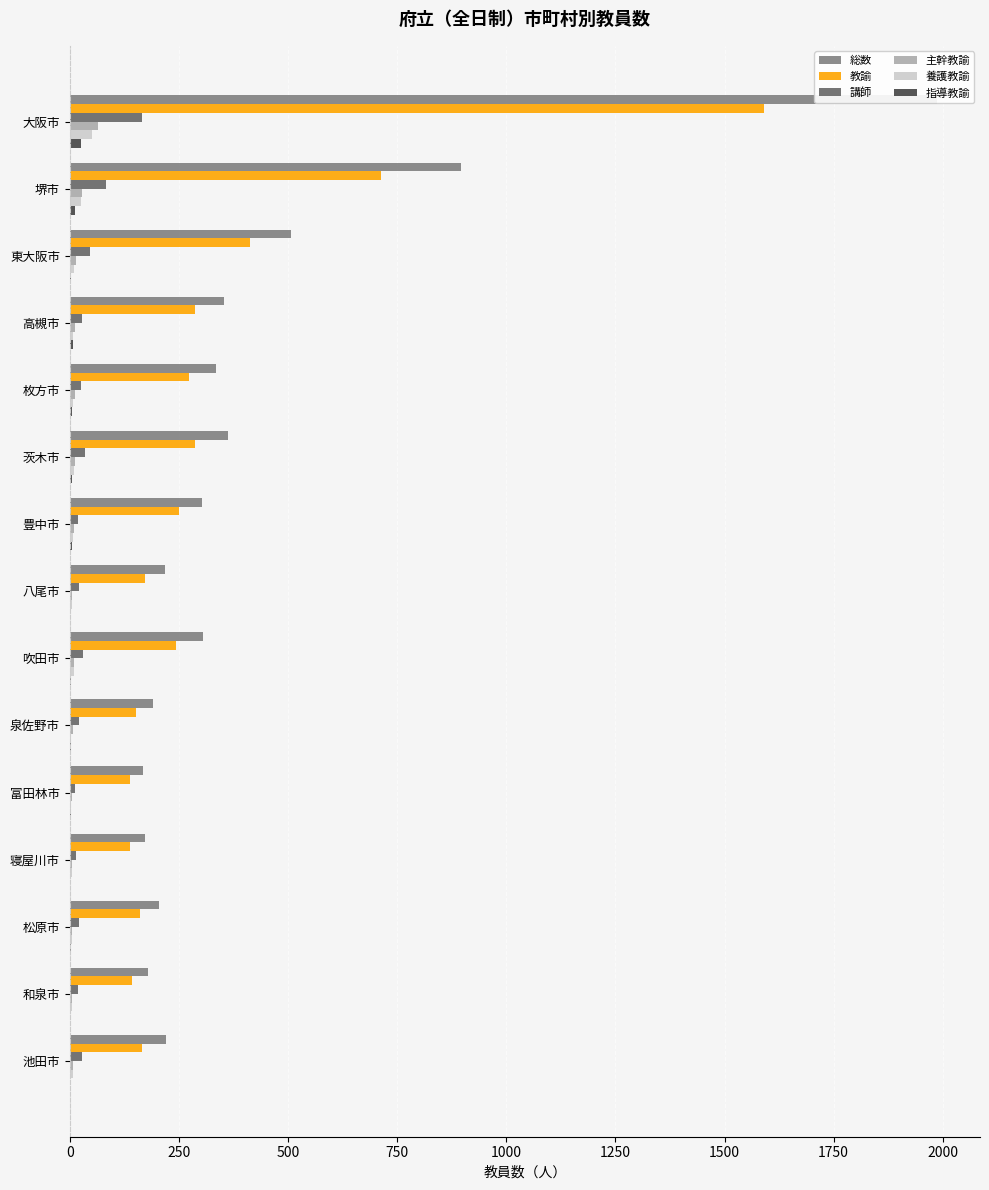

Count the number of data series in this chart.

6